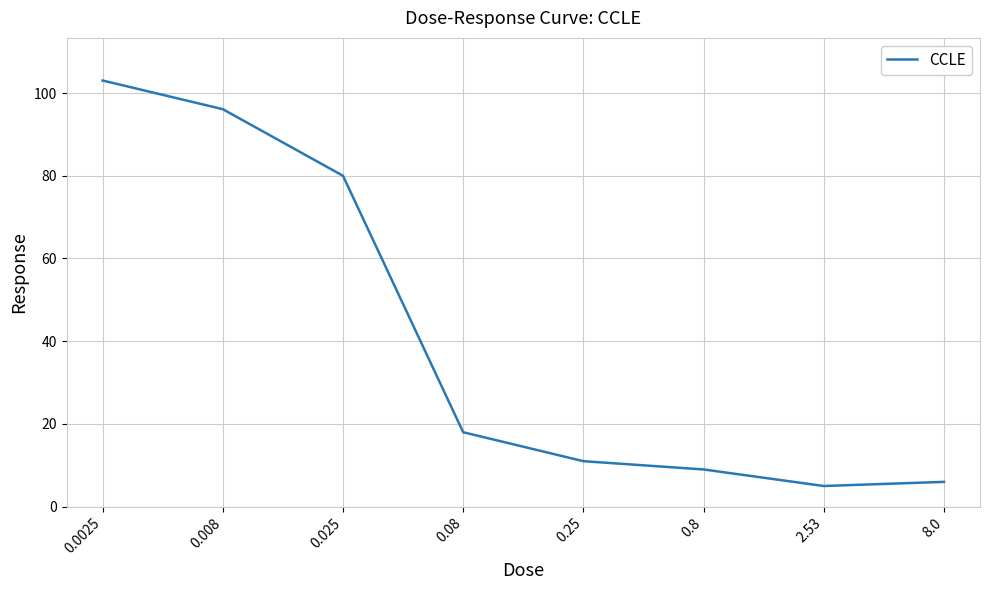

Does the chart have visible grid lines?

Yes